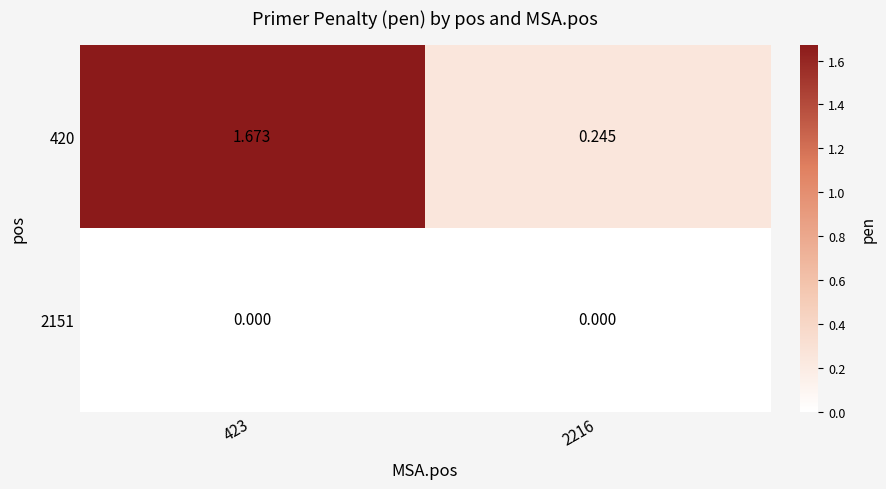

Which series has the widest spread of values?

420